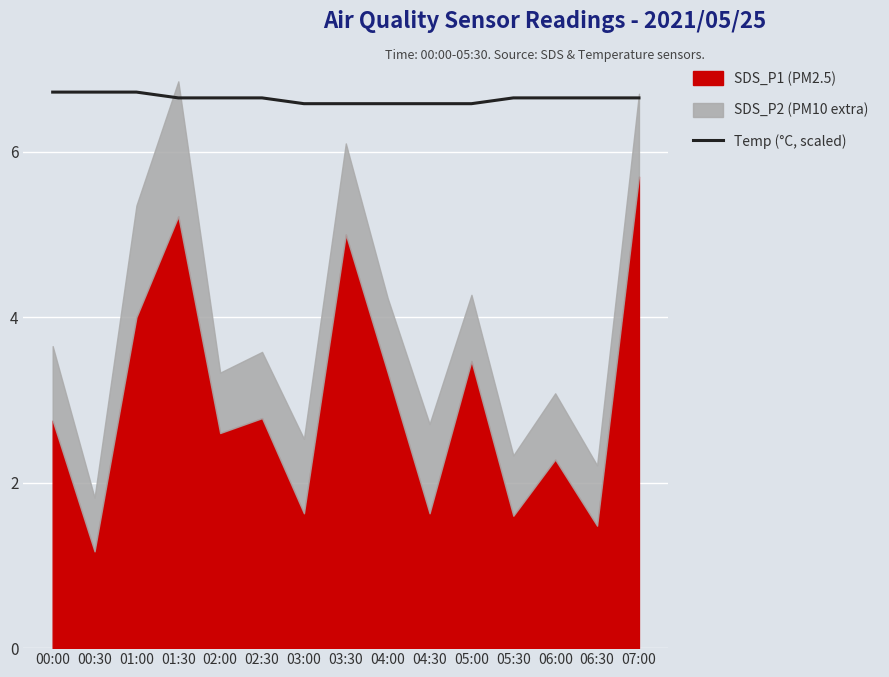

What is the average value?

6.6